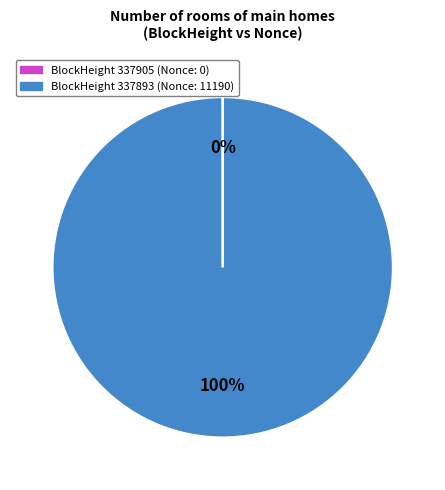

To the nearest percent, what is the average slice percentage?

50%